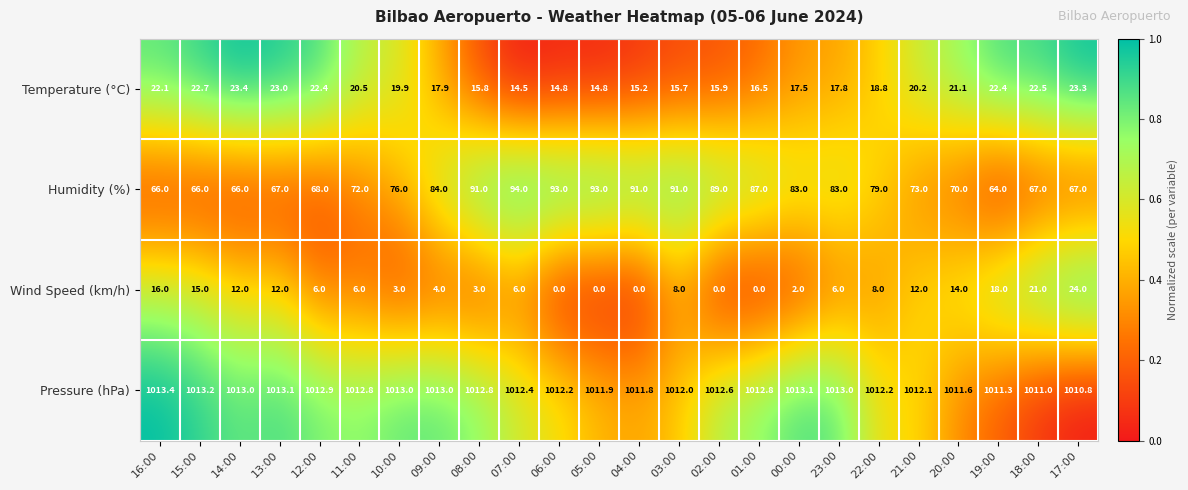

Is it true that Wind Speed (km/h) equals 0.0 at 05:00?

True